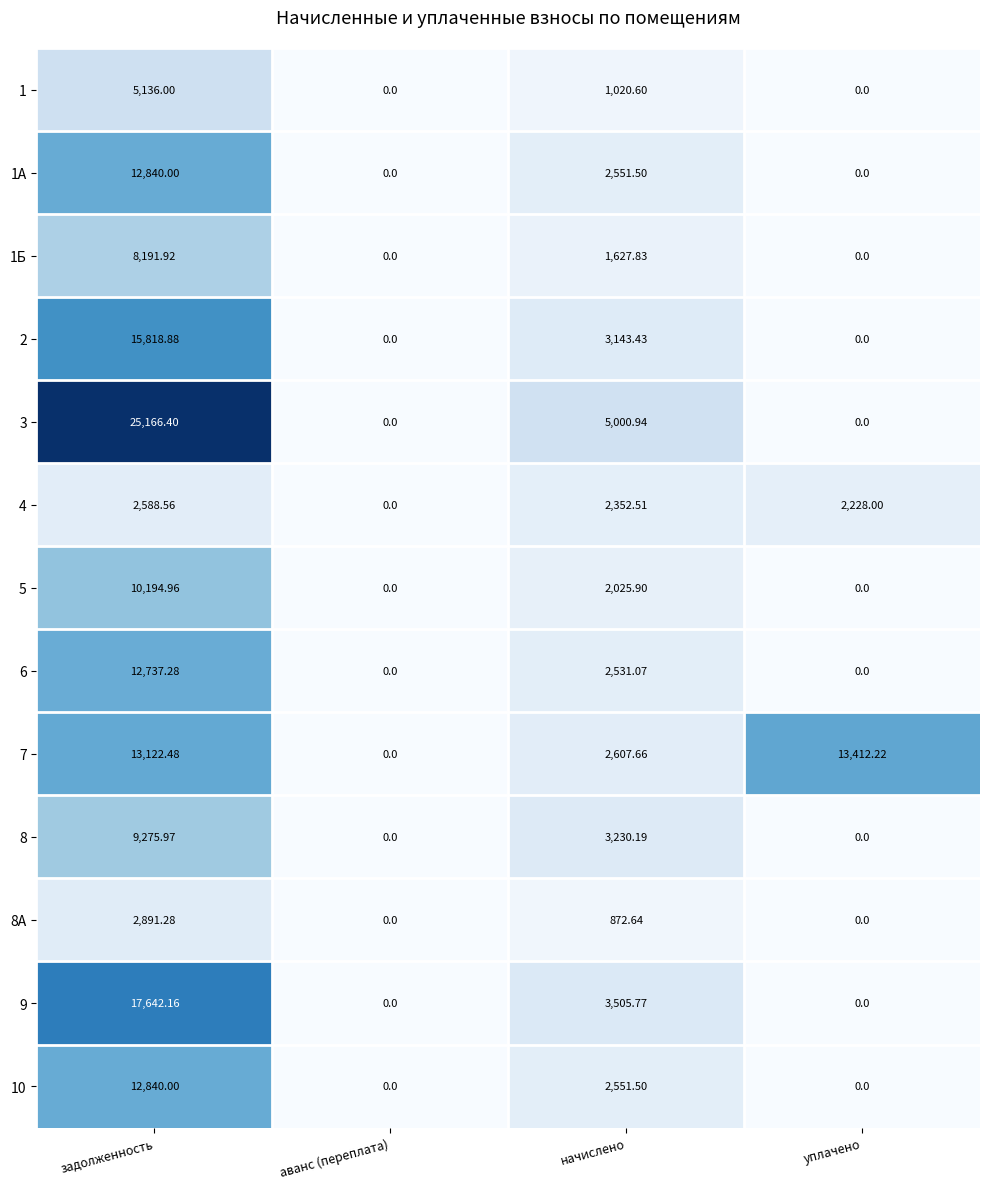

At how many categories does at least one series exceed 912?

3